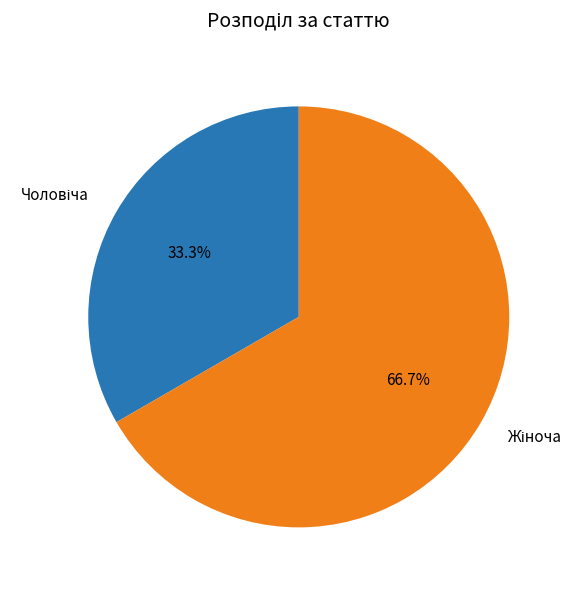

Does any single category account for the majority?

Yes